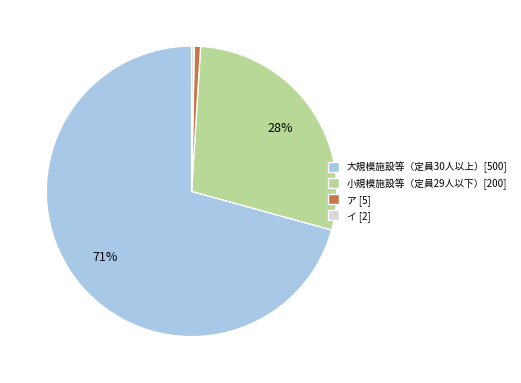

True or false: ア [5] accounts for 1% of the total.

True